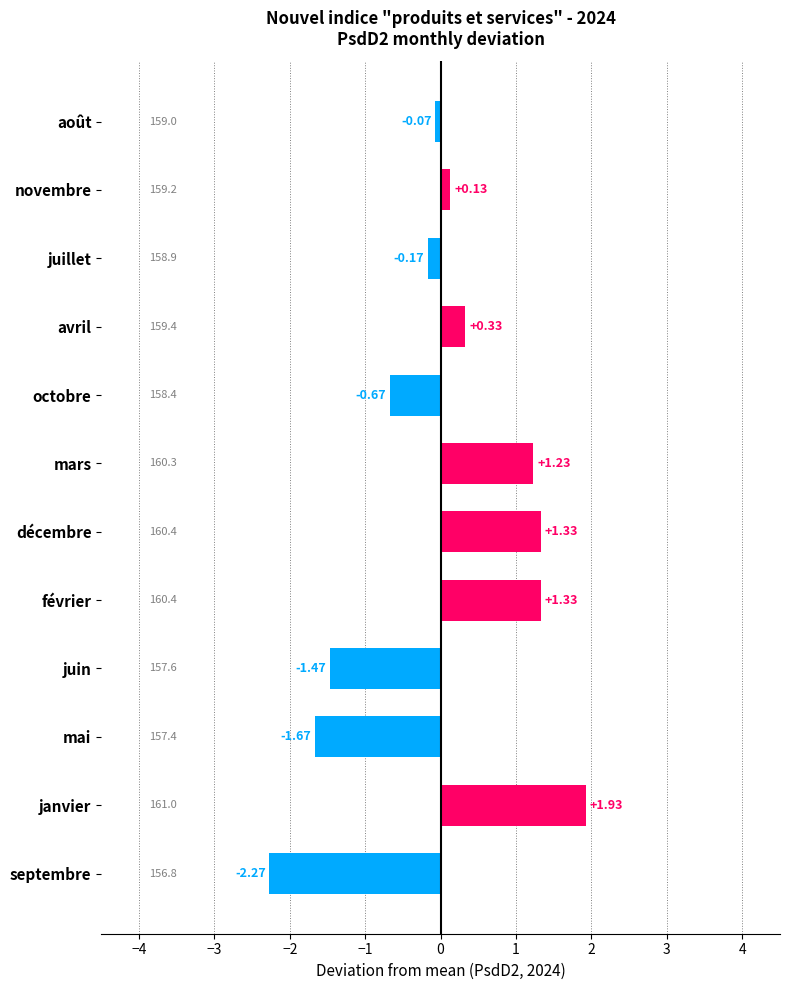

What is the change in value from mai to décembre?

+3.0